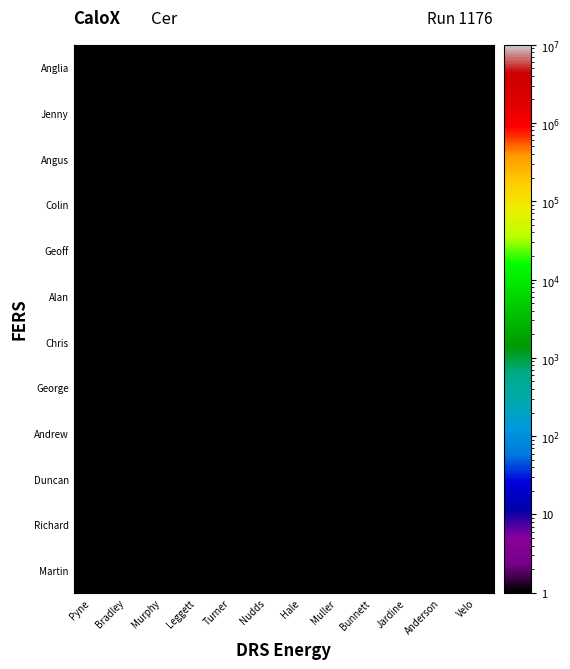

Reading left to right, what are all the values shown in this chart?

Martin: Pyne=1.0	Bradley=0.1	Murphy=0.1	Leggett=0.1	Turner=0.1	Nudds=0.1	Hale=0.1	Muller=0.1	Bunnett=0.1	Jardine=0.1	Anderson=0.1	Velo=0.1
Richard: Pyne=0.1	Bradley=1.0	Murphy=0.1	Leggett=0.1	Turner=0.1	Nudds=0.1	Hale=0.1	Muller=0.1	Bunnett=0.1	Jardine=0.1	Anderson=0.1	Velo=0.1
Duncan: Pyne=0.1	Bradley=0.1	Murphy=1.0	Leggett=0.1	Turner=0.1	Nudds=0.1	Hale=0.1	Muller=0.1	Bunnett=0.1	Jardine=0.1	Anderson=0.1	Velo=0.1
Andrew: Pyne=0.1	Bradley=0.1	Murphy=0.1	Leggett=1.0	Turner=0.1	Nudds=0.1	Hale=0.1	Muller=0.1	Bunnett=0.1	Jardine=0.1	Anderson=0.1	Velo=0.1
George: Pyne=0.1	Bradley=0.1	Murphy=0.1	Leggett=0.1	Turner=1.0	Nudds=0.1	Hale=0.1	Muller=0.1	Bunnett=0.1	Jardine=0.1	Anderson=0.1	Velo=0.1
Chris: Pyne=0.1	Bradley=0.1	Murphy=0.1	Leggett=0.1	Turner=0.1	Nudds=1.0	Hale=0.1	Muller=0.1	Bunnett=0.1	Jardine=0.1	Anderson=0.1	Velo=0.1
Alan: Pyne=0.1	Bradley=0.1	Murphy=0.1	Leggett=0.1	Turner=0.1	Nudds=0.1	Hale=1.0	Muller=0.1	Bunnett=0.1	Jardine=0.1	Anderson=0.1	Velo=0.1
Geoff: Pyne=0.1	Bradley=0.1	Murphy=0.1	Leggett=0.1	Turner=0.1	Nudds=0.1	Hale=0.1	Muller=1.0	Bunnett=0.1	Jardine=0.1	Anderson=0.1	Velo=0.1
Colin: Pyne=0.1	Bradley=0.1	Murphy=0.1	Leggett=0.1	Turner=0.1	Nudds=0.1	Hale=0.1	Muller=0.1	Bunnett=1.0	Jardine=0.1	Anderson=0.1	Velo=0.1
Angus: Pyne=0.1	Bradley=0.1	Murphy=0.1	Leggett=0.1	Turner=0.1	Nudds=0.1	Hale=0.1	Muller=0.1	Bunnett=0.1	Jardine=1.0	Anderson=0.1	Velo=0.1
Jenny: Pyne=0.1	Bradley=0.1	Murphy=0.1	Leggett=0.1	Turner=0.1	Nudds=0.1	Hale=0.1	Muller=0.1	Bunnett=0.1	Jardine=0.1	Anderson=1.0	Velo=0.1
Anglia: Pyne=0.1	Bradley=0.1	Murphy=0.1	Leggett=0.1	Turner=0.1	Nudds=0.1	Hale=0.1	Muller=0.1	Bunnett=0.1	Jardine=0.1	Anderson=0.1	Velo=1.0